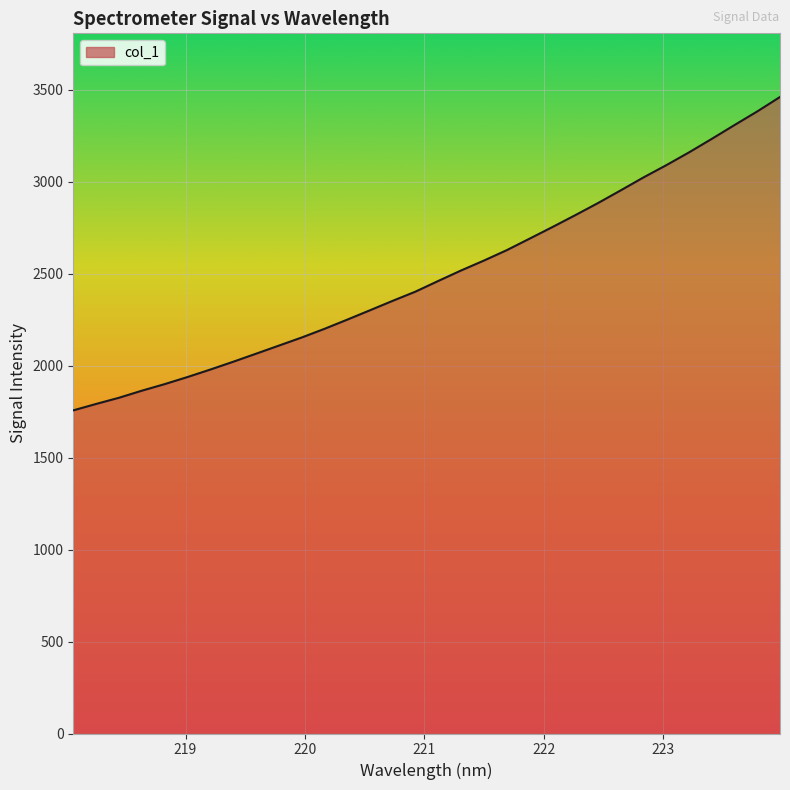

What is the greatest value displayed?

3459.8